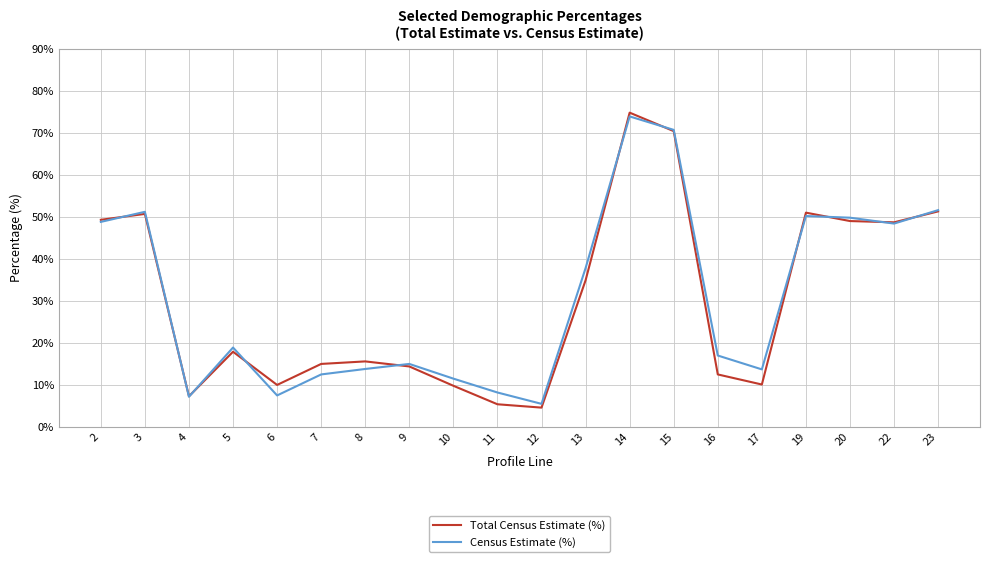

Which label corresponds to the smallest value in the chart?

12